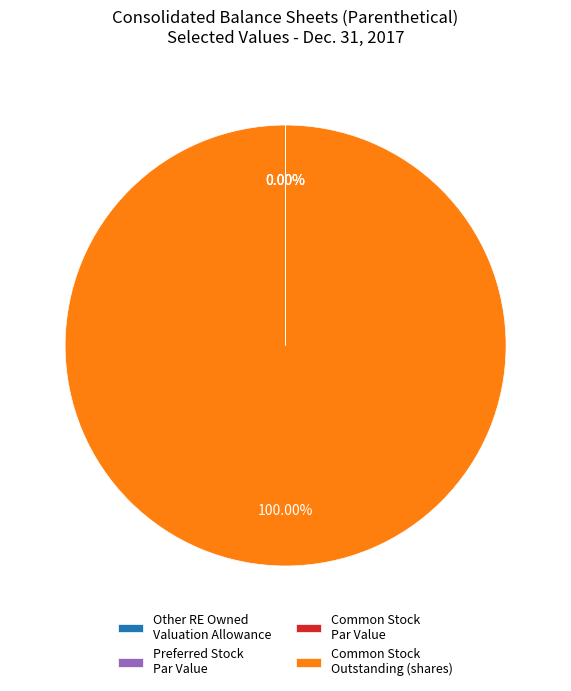

Which category has the biggest portion of the pie?

Common Stock Outstanding (shares)